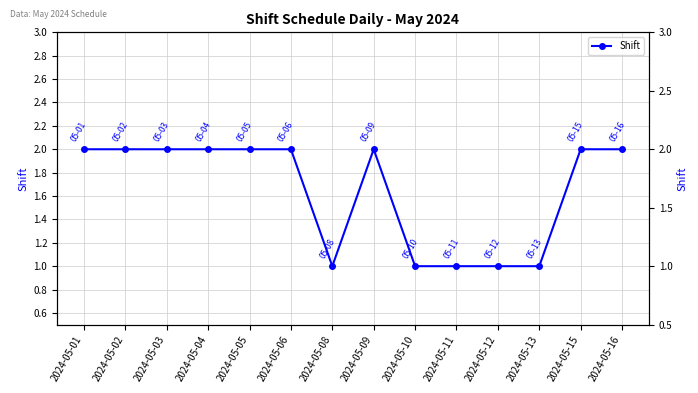

Approximately how many times larger is the value at 2024-05-16 compared to 2024-05-15?

1.0